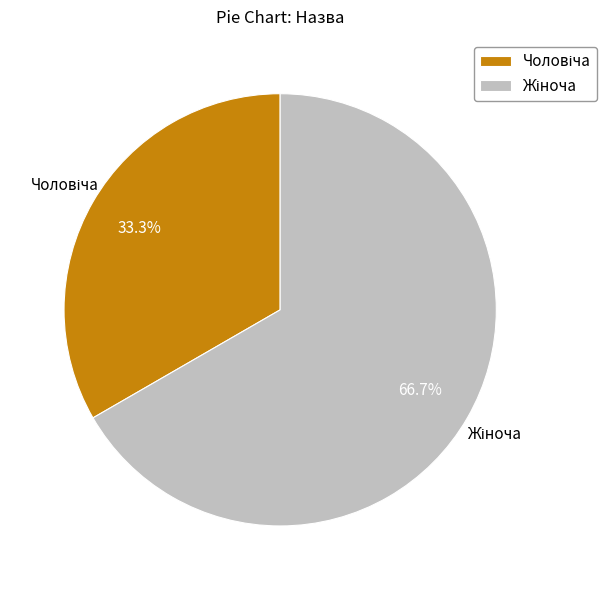

Is there any slice that represents more than half of the pie?

Yes